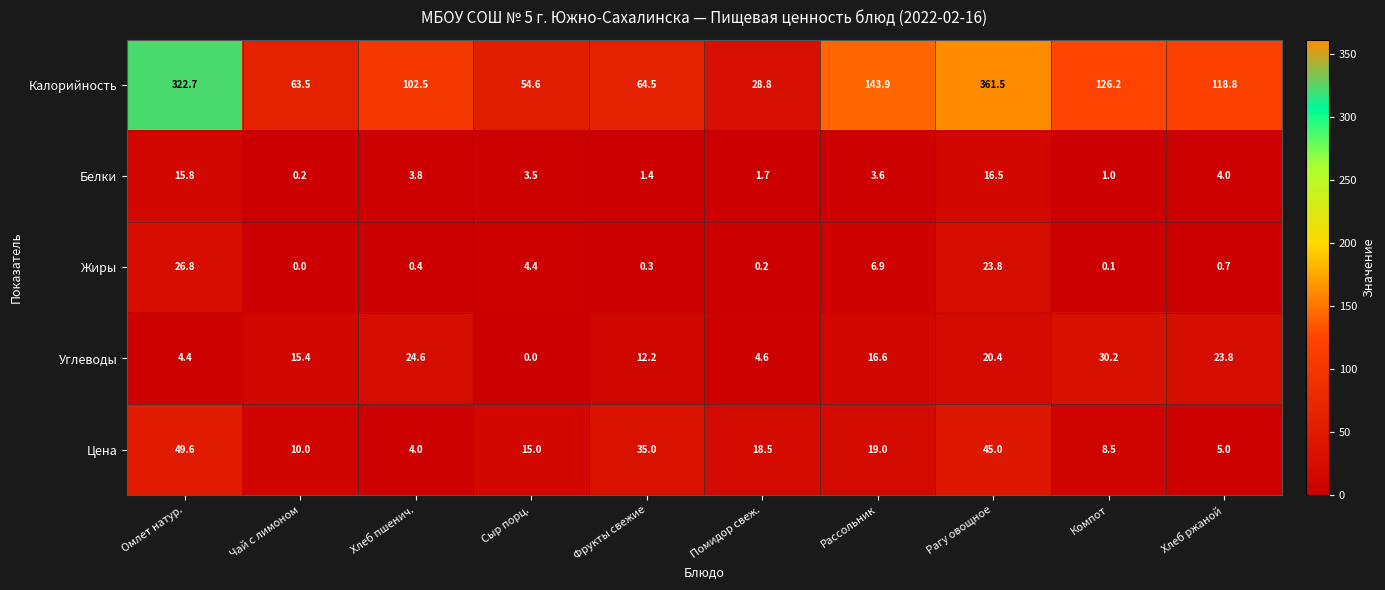

How many data points in Калорийность are less than 118?

5